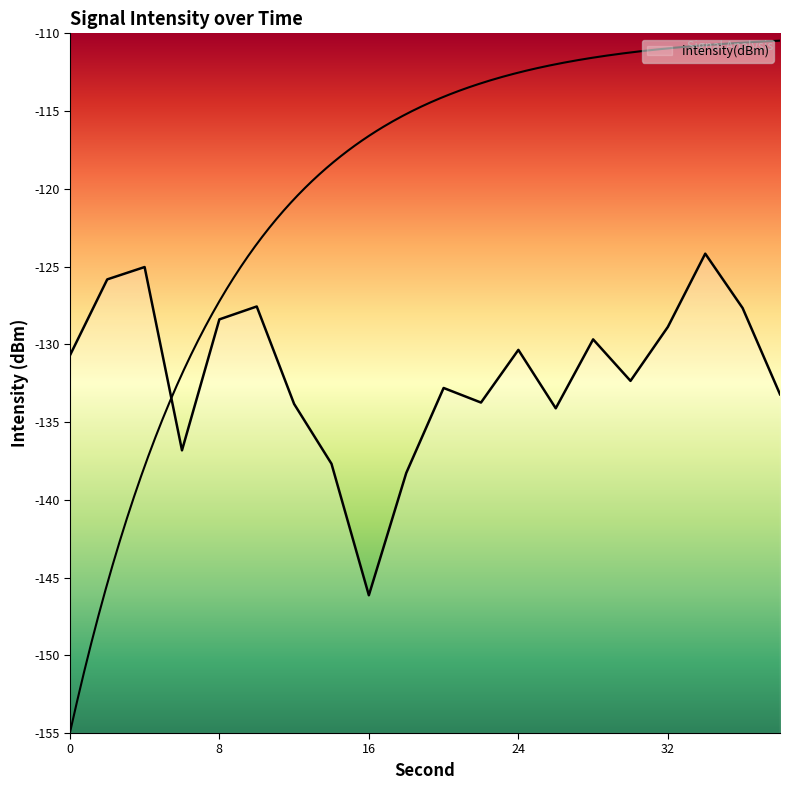

Reading right to left, list all the values displayed in this chart.

-133.2	-127.7	-124.2	-128.9	-132.4	-129.7	-134.1	-130.4	-133.7	-132.8	-138.3	-146.1	-137.7	-133.8	-127.6	-128.4	-136.8	-125.0	-125.8	-130.7